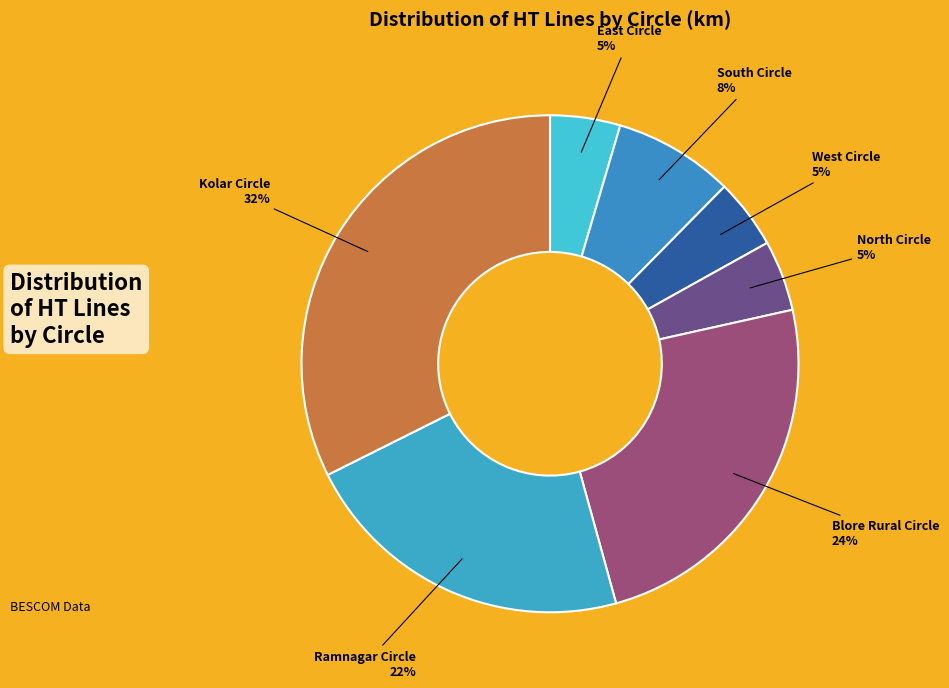

What is the largest slice in the pie chart?

Kolar Circle